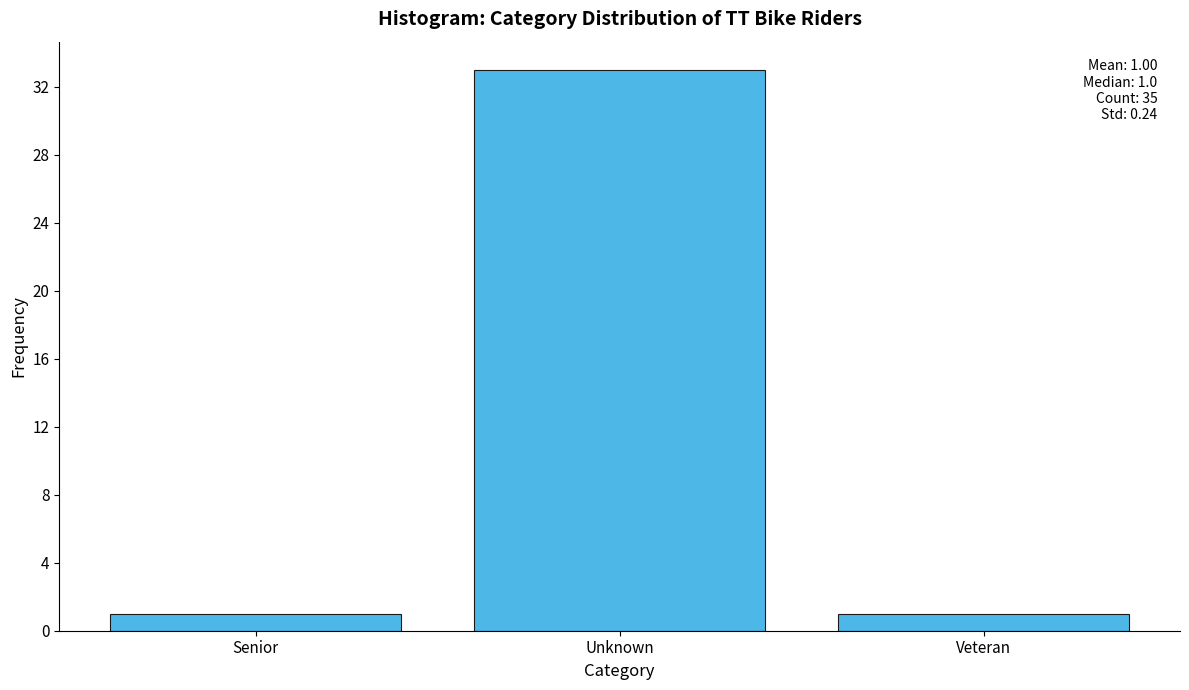

Reading left to right, what are all the values shown in this chart?

1	33	1